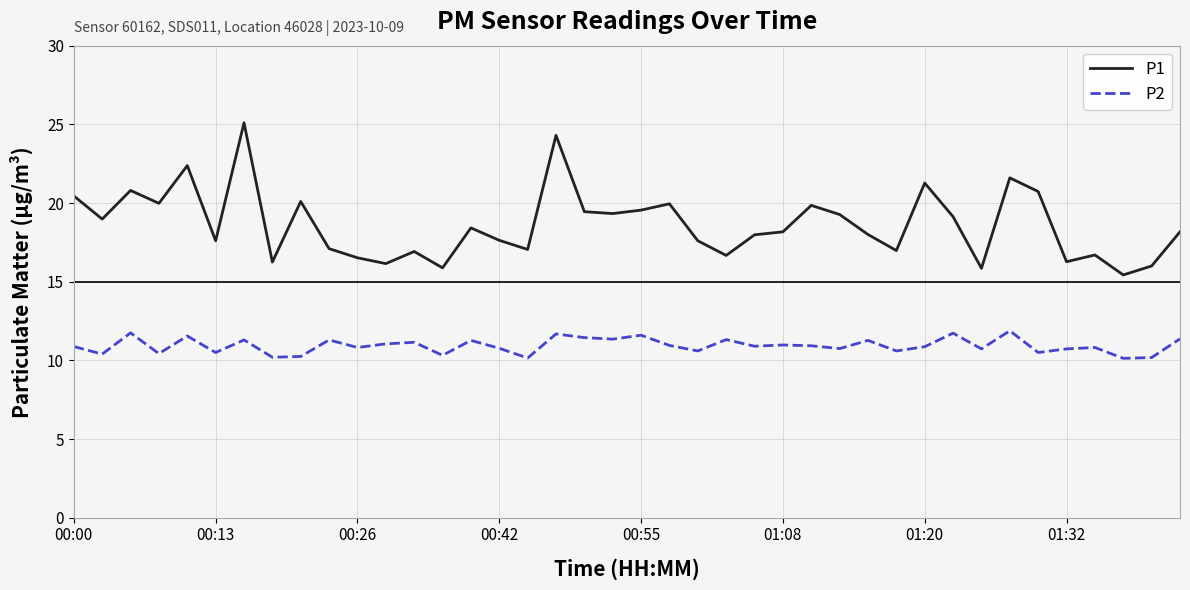

List the series in order of their overall mean, highest first.

P1, P2